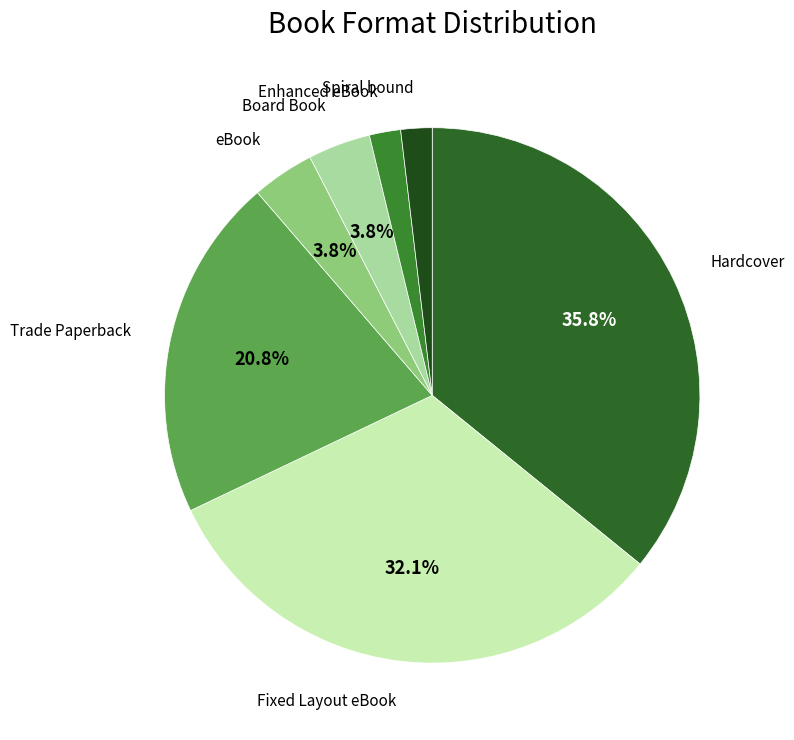

How many slices are in this pie chart?

7